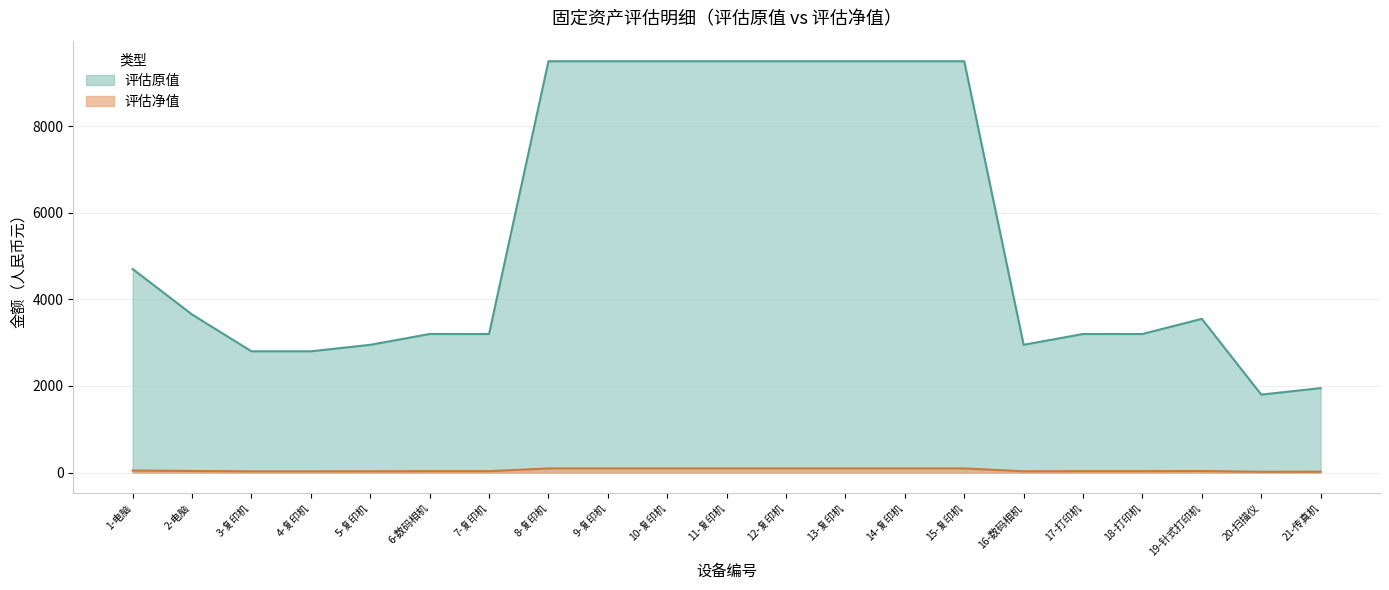

What position from the left is 20-扫描仪?

20